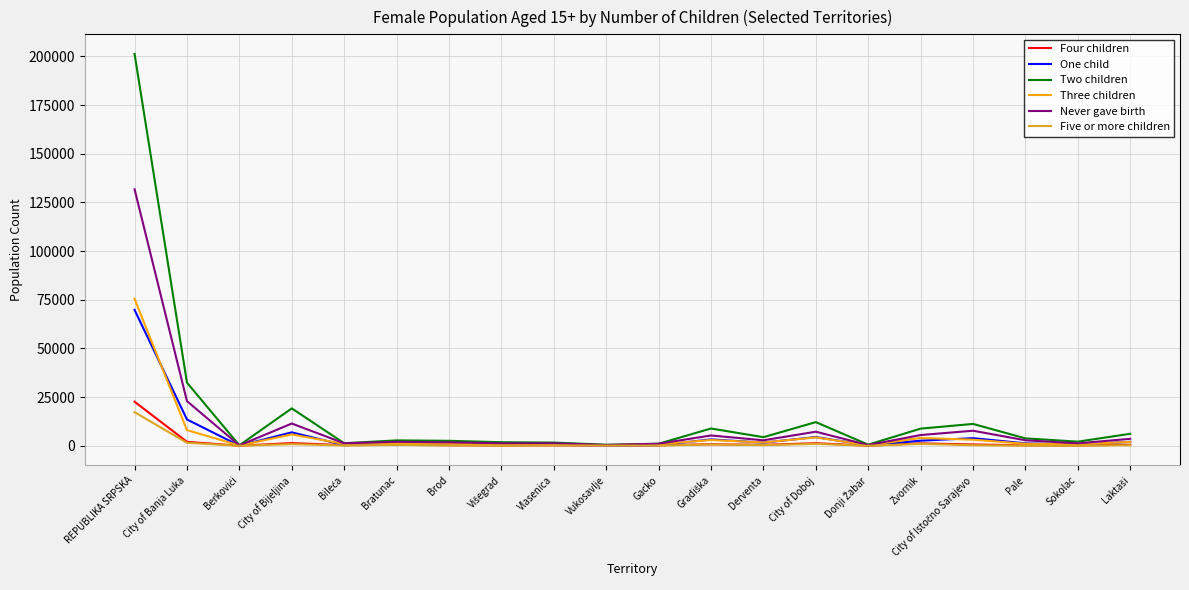

True or false: Never gave birth has more than 2 points higher than both neighbors.

True